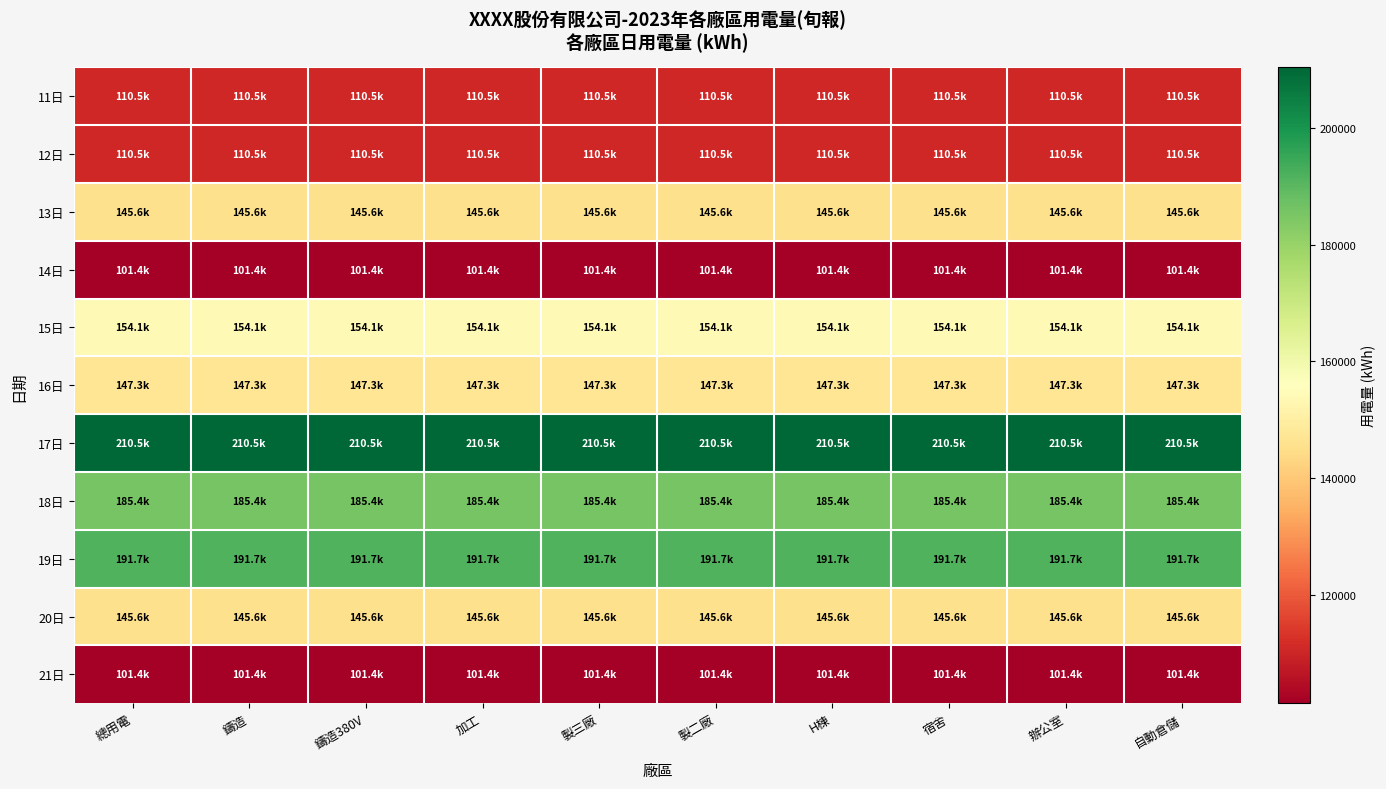

Between 宿舍 and H棟, which is larger?

宿舍